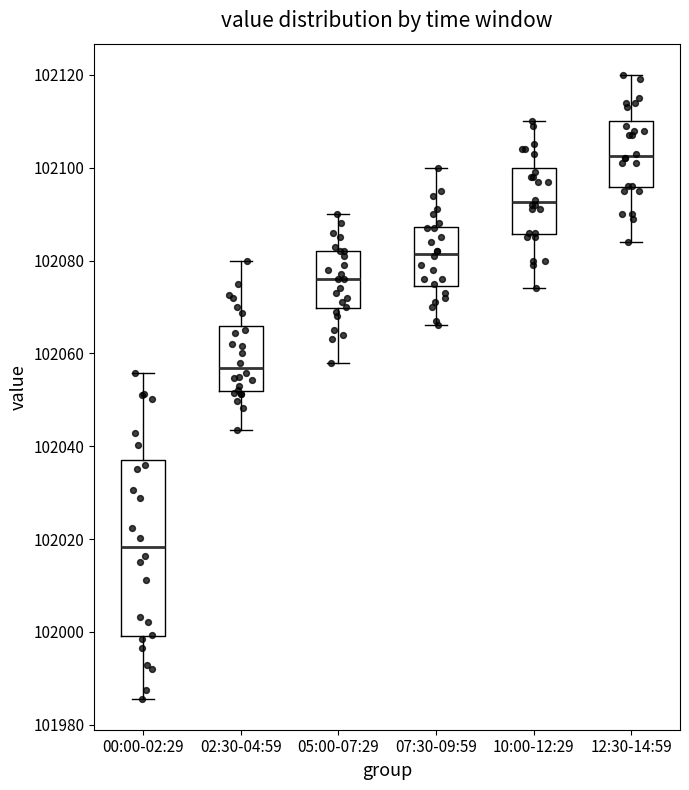

Which box's median line is the highest?

12:30-14:59